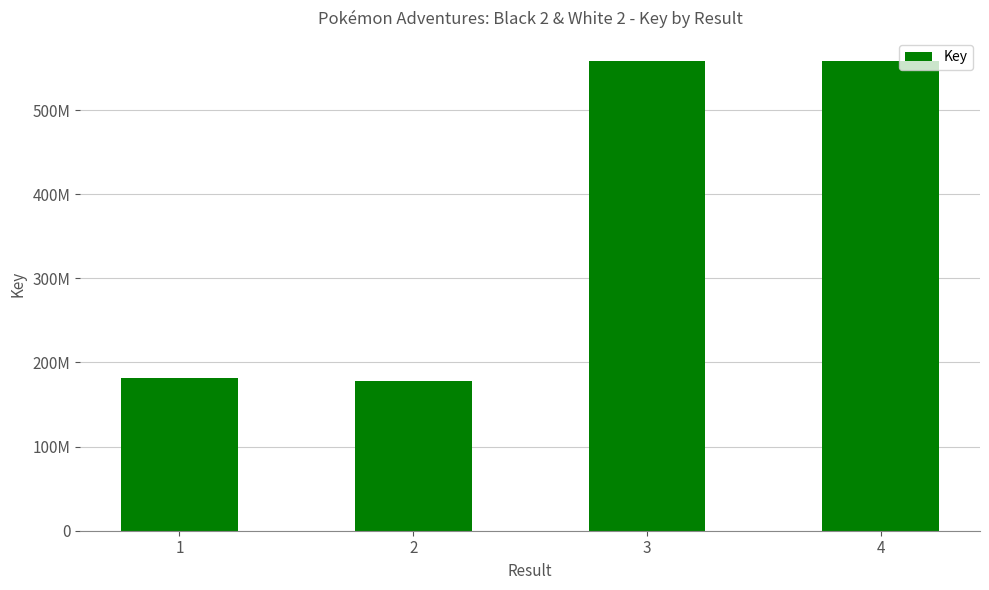

Reading left to right, extract all data points from this chart.

181292976	177910854	557782247	557782023